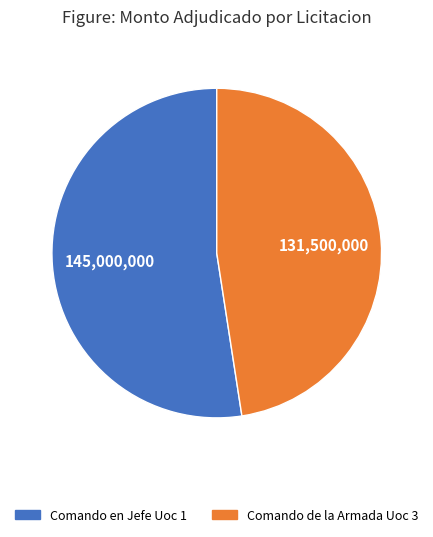

Does any single category account for the majority?

Yes